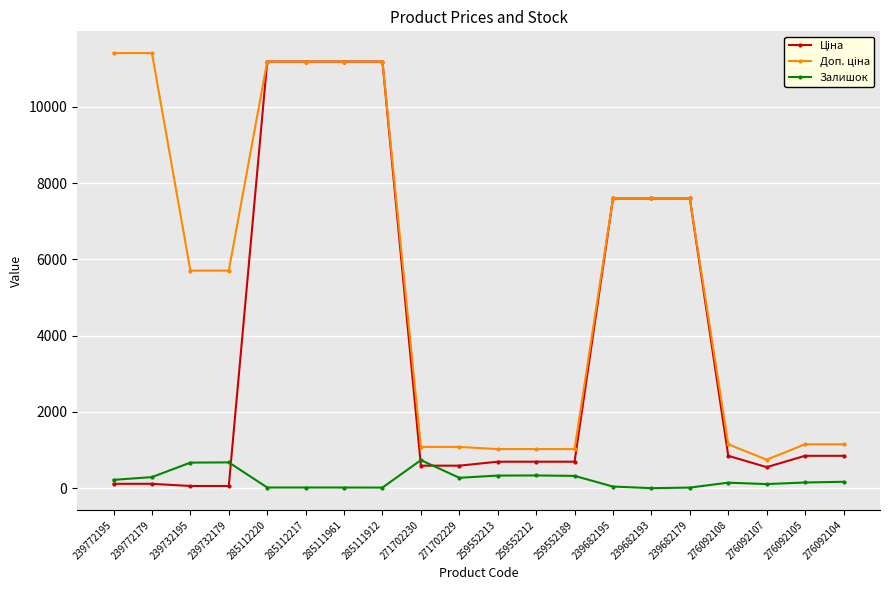

What is the total value across all series at 239772179?

11814.1